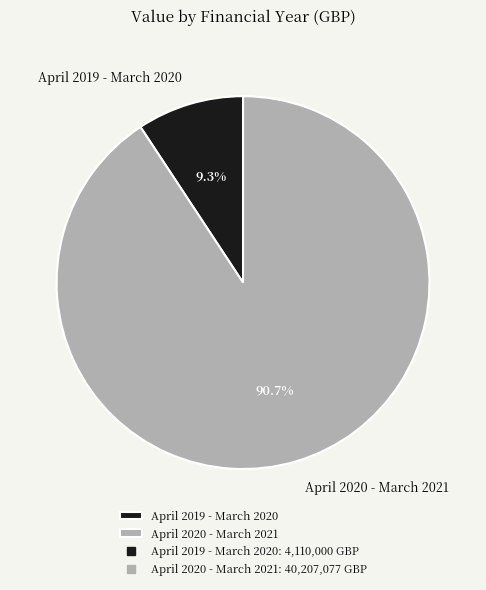

Which slice represents more than half of the pie?

April 2020 - March 2021